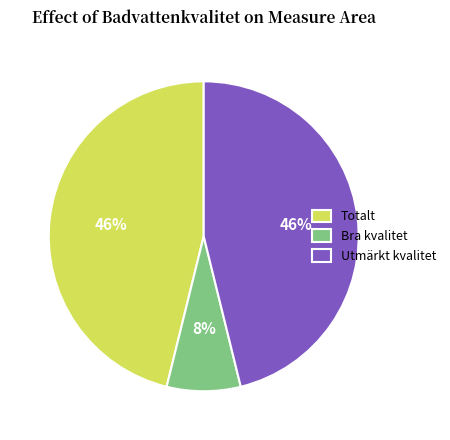

Is there any slice that represents more than half of the pie?

No